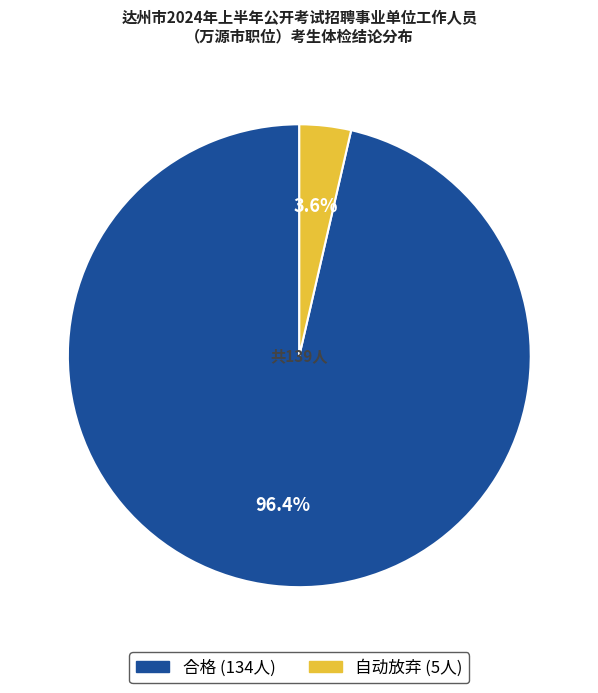

To the nearest percent, what percentage of the pie is 自动放弃?

4%